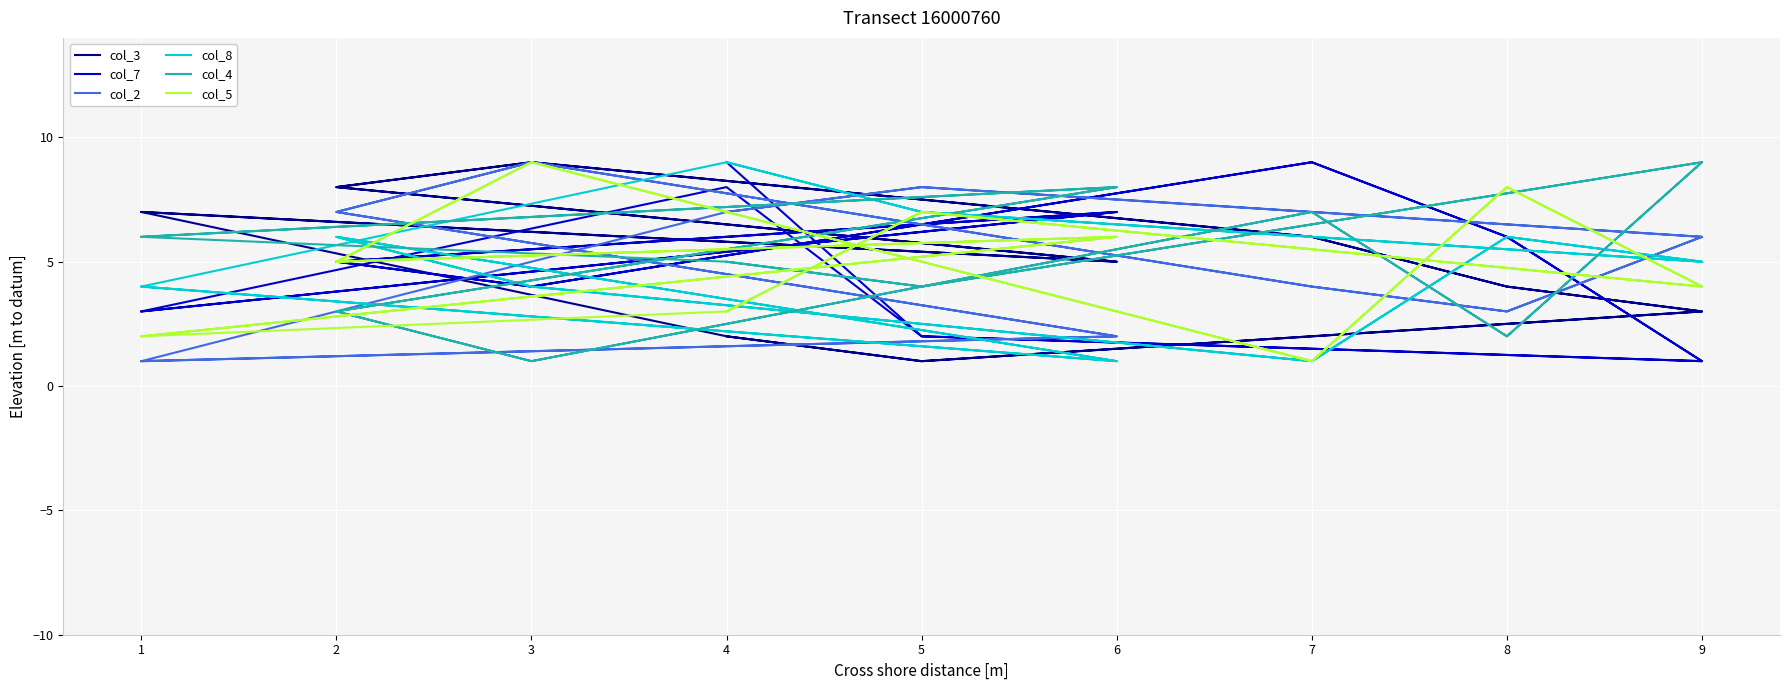

In col_5, how many points are lower than both neighbors (excluding endpoints)?

7